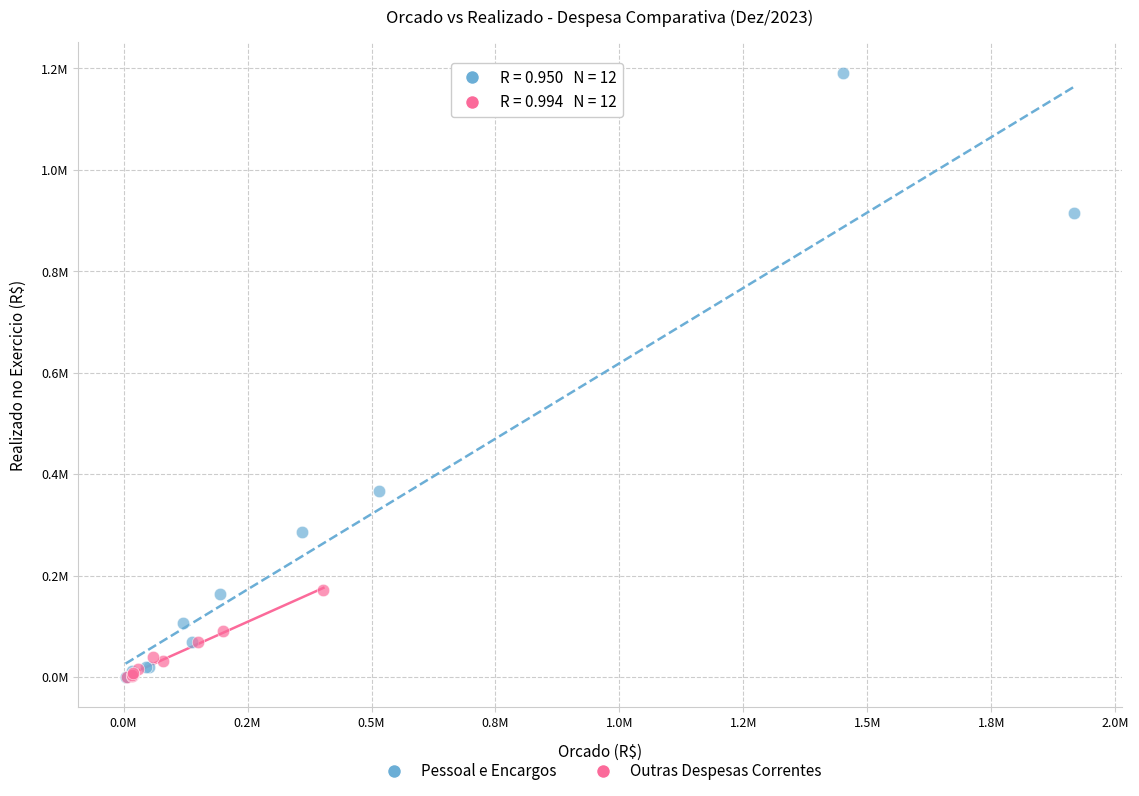

What are all the series names shown in the legend?

Pessoal e Encargos, Outras Despesas Correntes